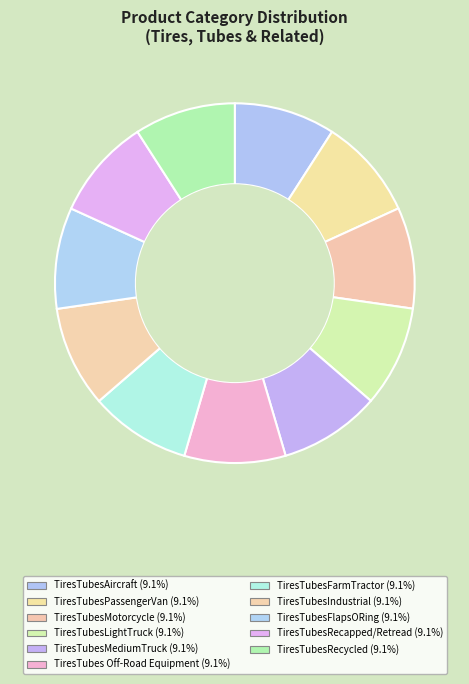

Is it true that TiresTubes Off-Road Equipment is 2% of the pie?

False